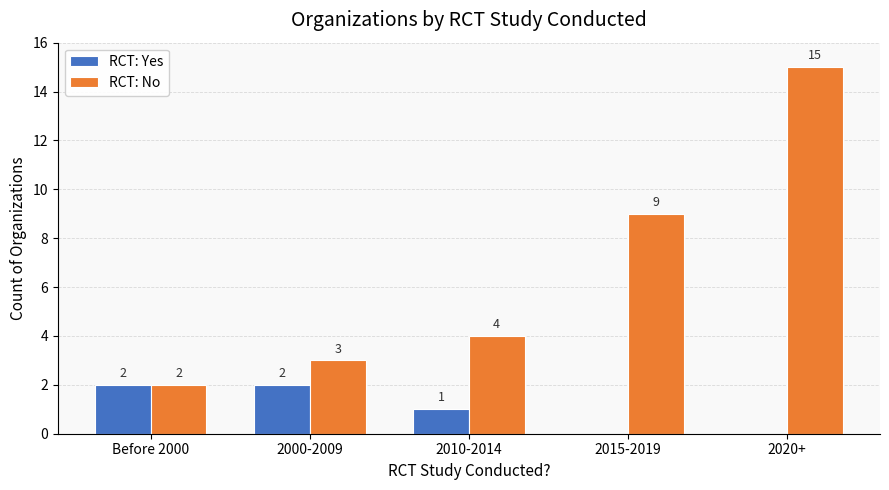

True or false: RCT: Yes has a value of -1 at 2015-2019.

False